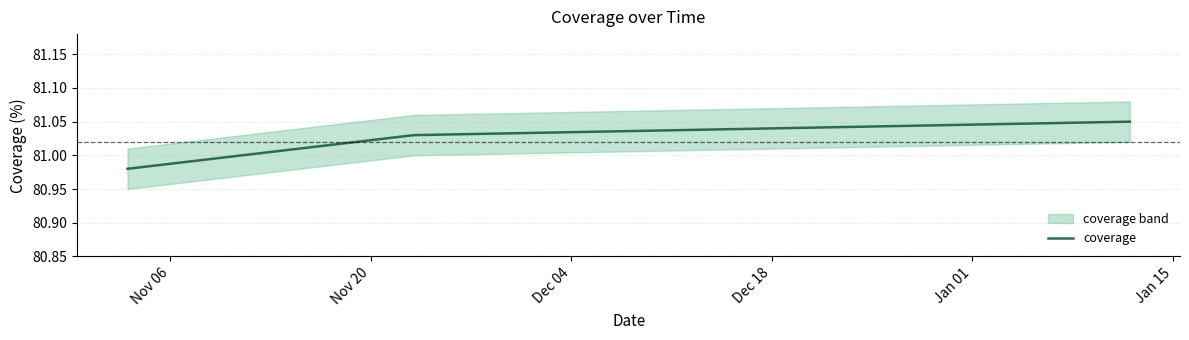

Count the number of values greater than 81.

2